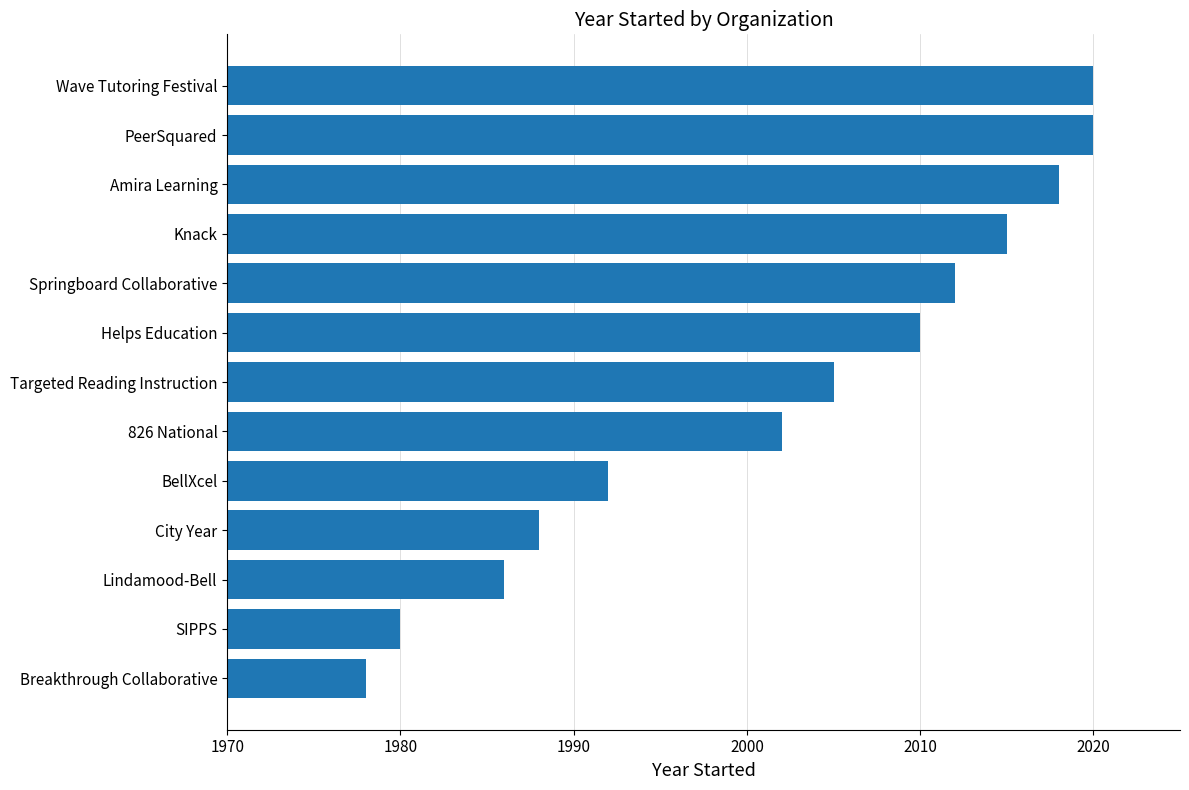

Reading bottom to top, what are all the values shown in this chart?

1978	1980	1986	1988	1992	2002	2005	2010	2012	2015	2018	2020	2020